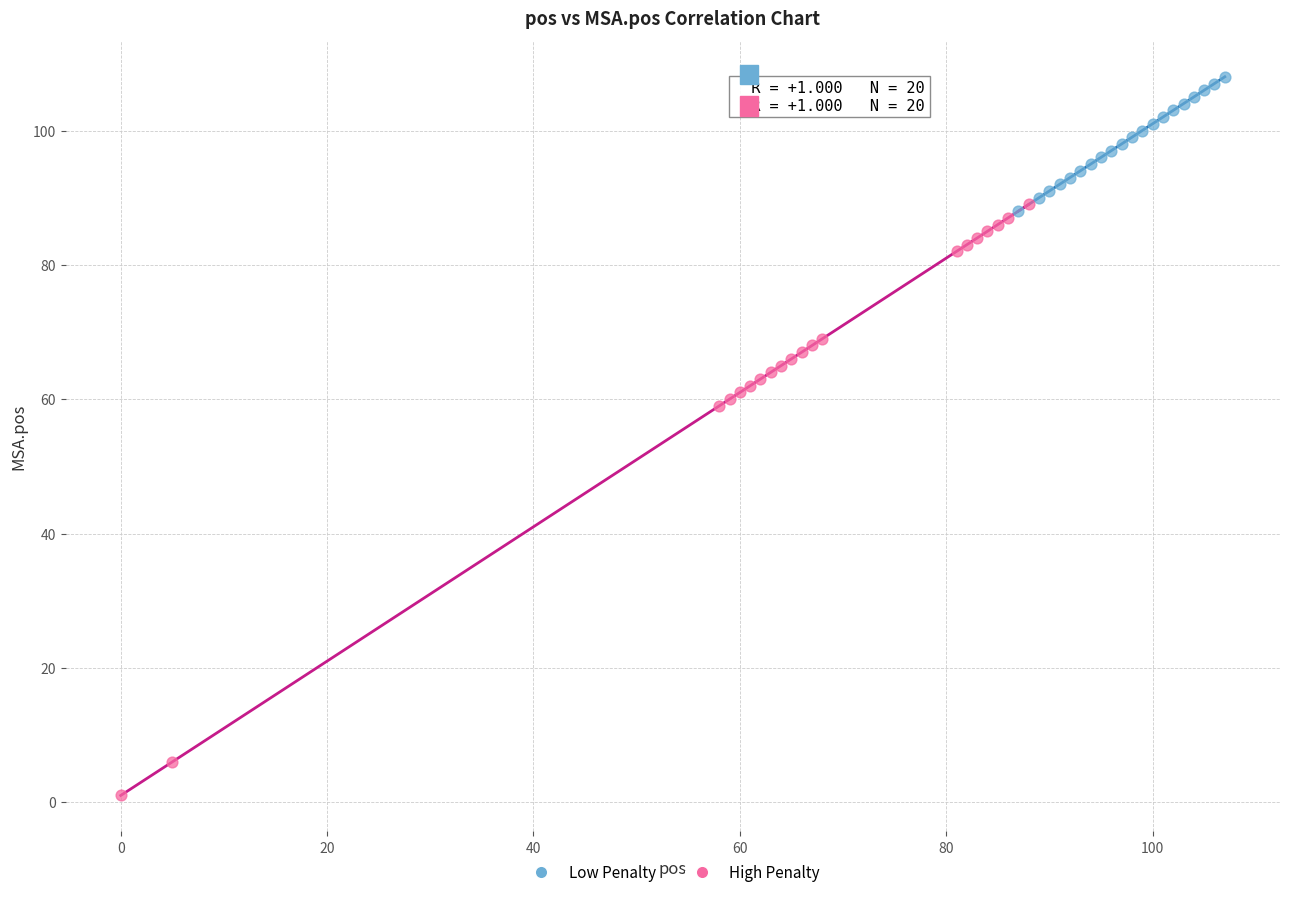

Which series contains the highest Y value?

Low Penalty